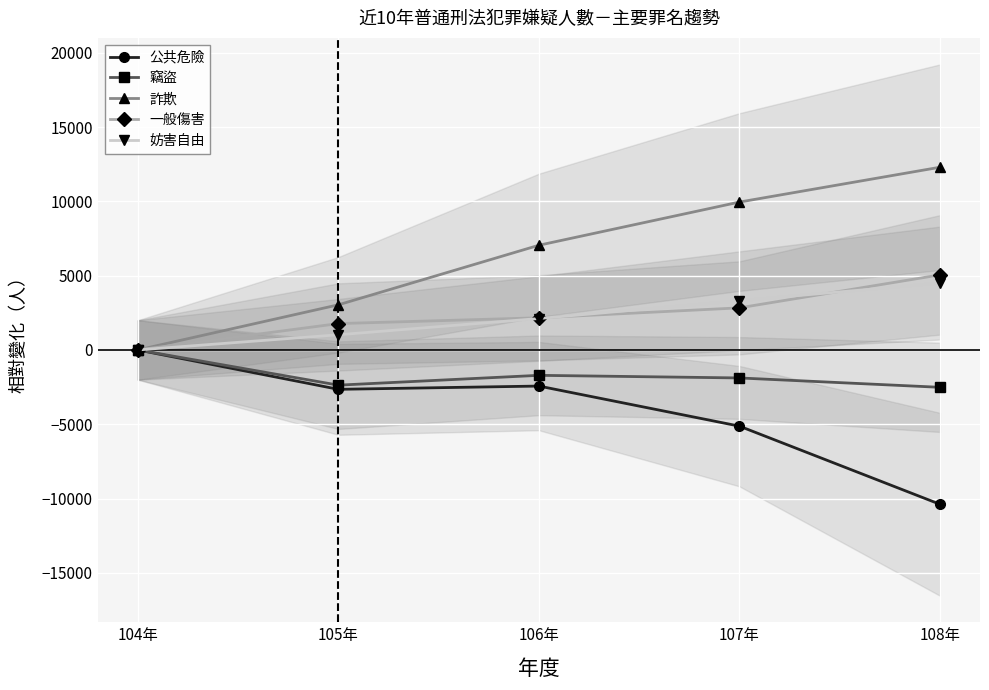

What is the value of the 竊盜 point at the 4th from the left?

-1885